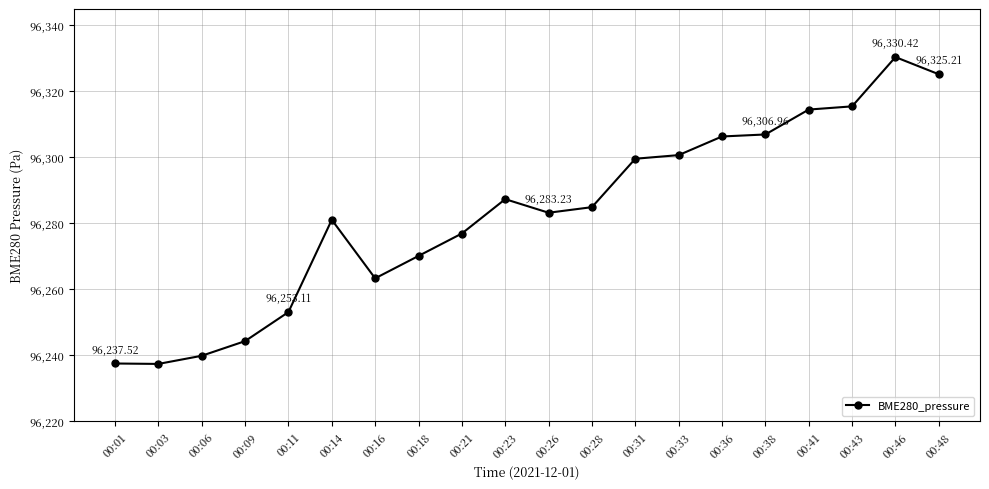

At which label does the data first exceed 96284?

00:23